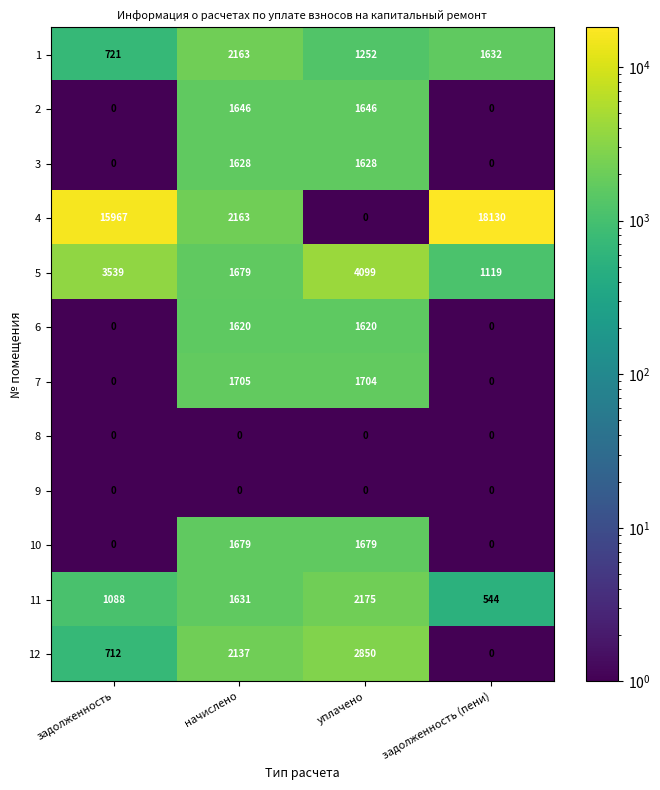

Which series has the largest total across all categories?

4